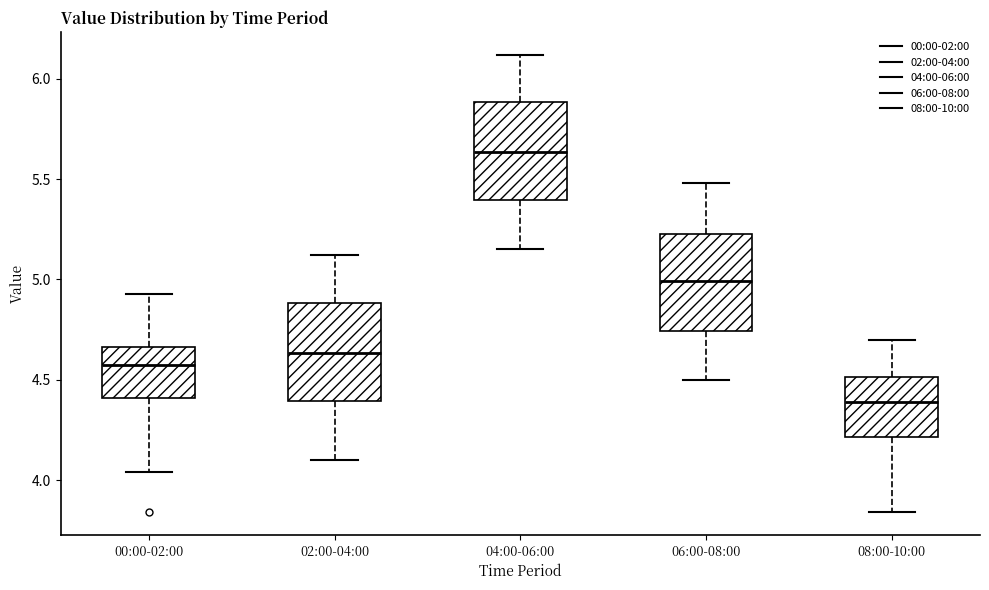

Where does the upper whisker of the box for 00:00-02:00 end on the y-axis? The values are not printed on the chart, so give them approximately, as read against the axis.

4.95